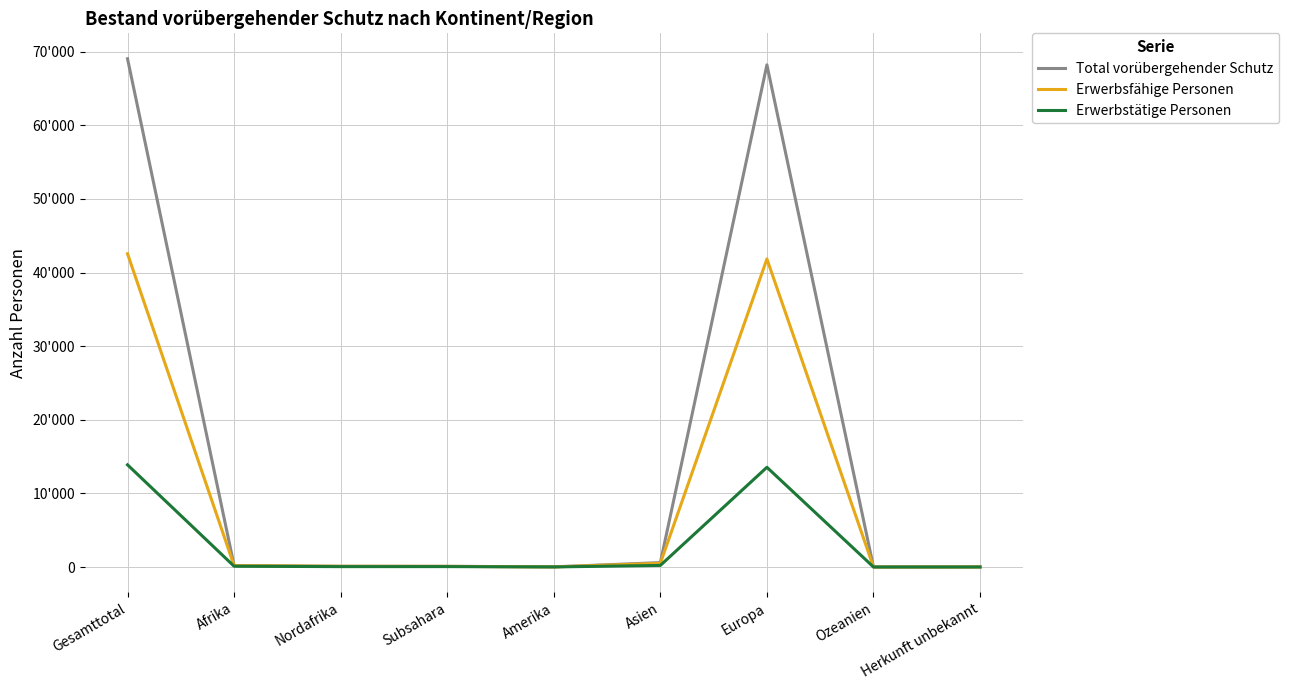

Reading right to left, what are all the values shown in this chart?

Total vorübergehender Schutz: Herkunft unbekannt=15	Ozeanien=2	Europa=68214	Asien=596	Amerika=23	Subsahara=93	Nordafrika=99	Afrika=192	Gesamttotal=69042
Erwerbsfähige Personen: Herkunft unbekannt=11	Ozeanien=2	Europa=41844	Asien=499	Amerika=11	Subsahara=88	Nordafrika=96	Afrika=184	Gesamttotal=42551
Erwerbstätige Personen: Herkunft unbekannt=2	Ozeanien=2	Europa=13545	Asien=215	Amerika=9	Subsahara=55	Nordafrika=51	Afrika=106	Gesamttotal=13879